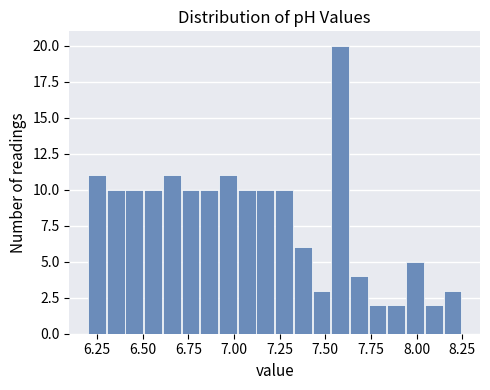

Read against the x-axis, roughly where is the centre of the tallest bar?

7.60